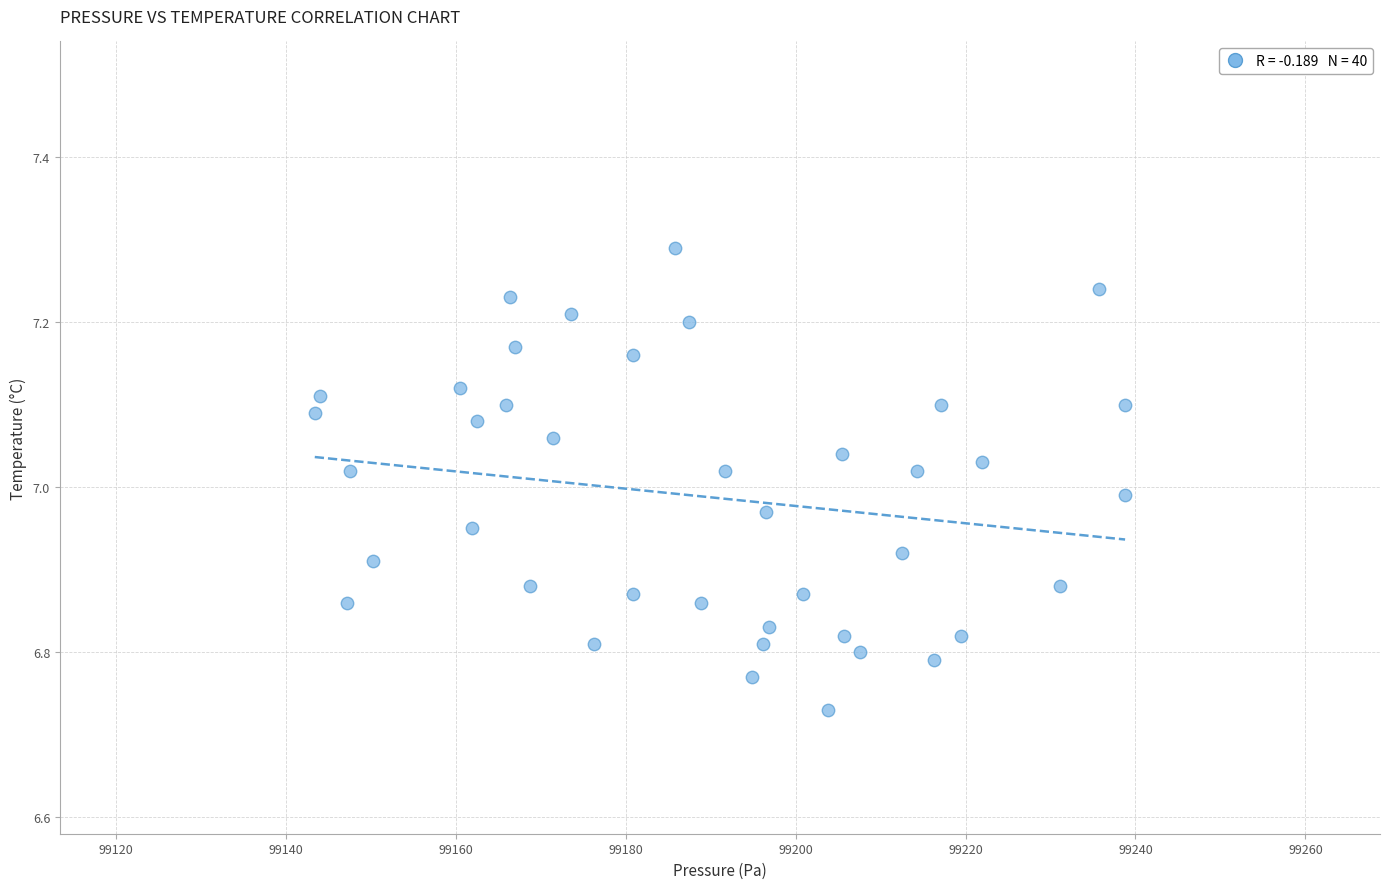

What is the range of Y values (max minus min)?

0.6